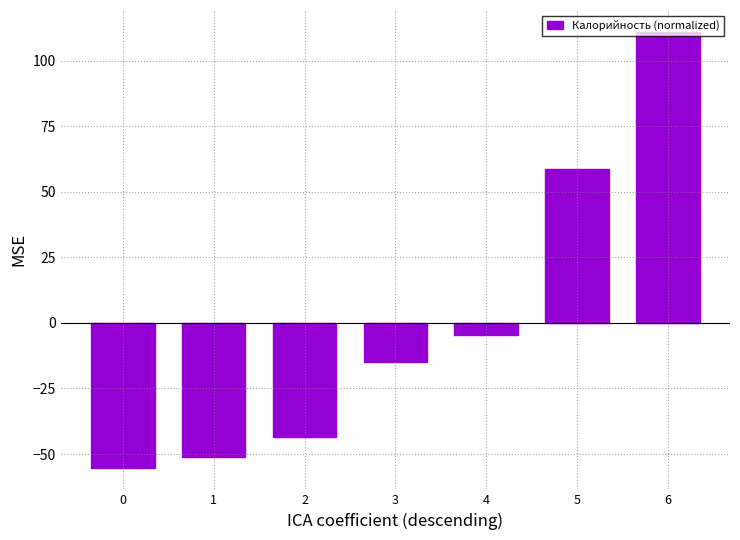

How many values are below -14?

4